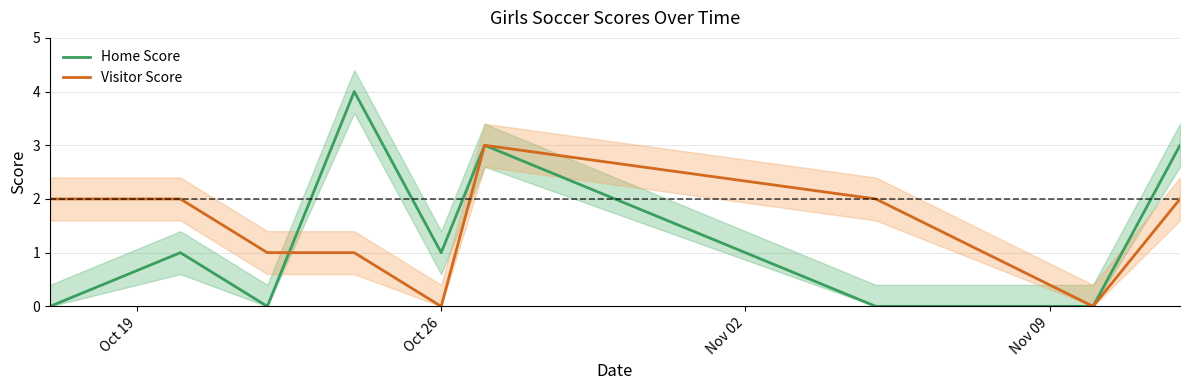

What is the highest value of the Visitor Score series?

3